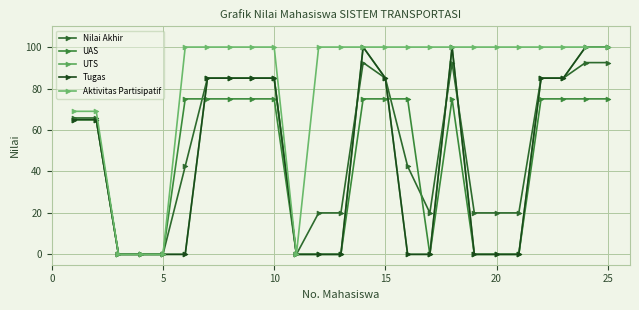

Is this an area chart (filled region under the line)?

No